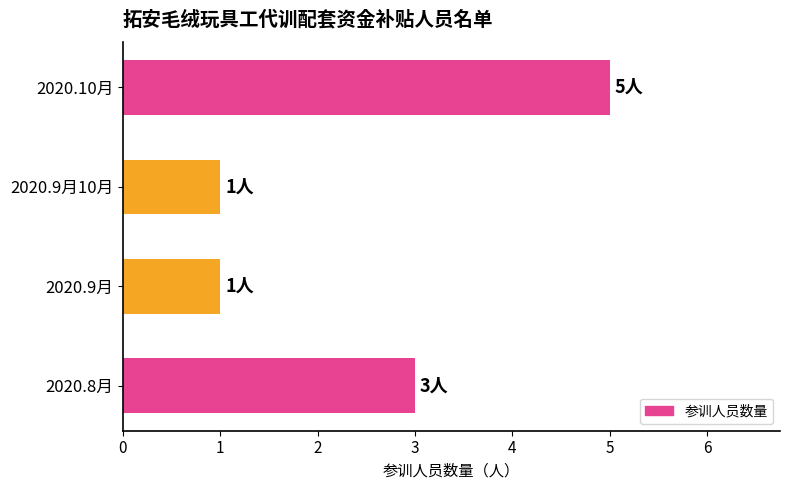

Is it true that the value at 2020.10月 is 5?

True